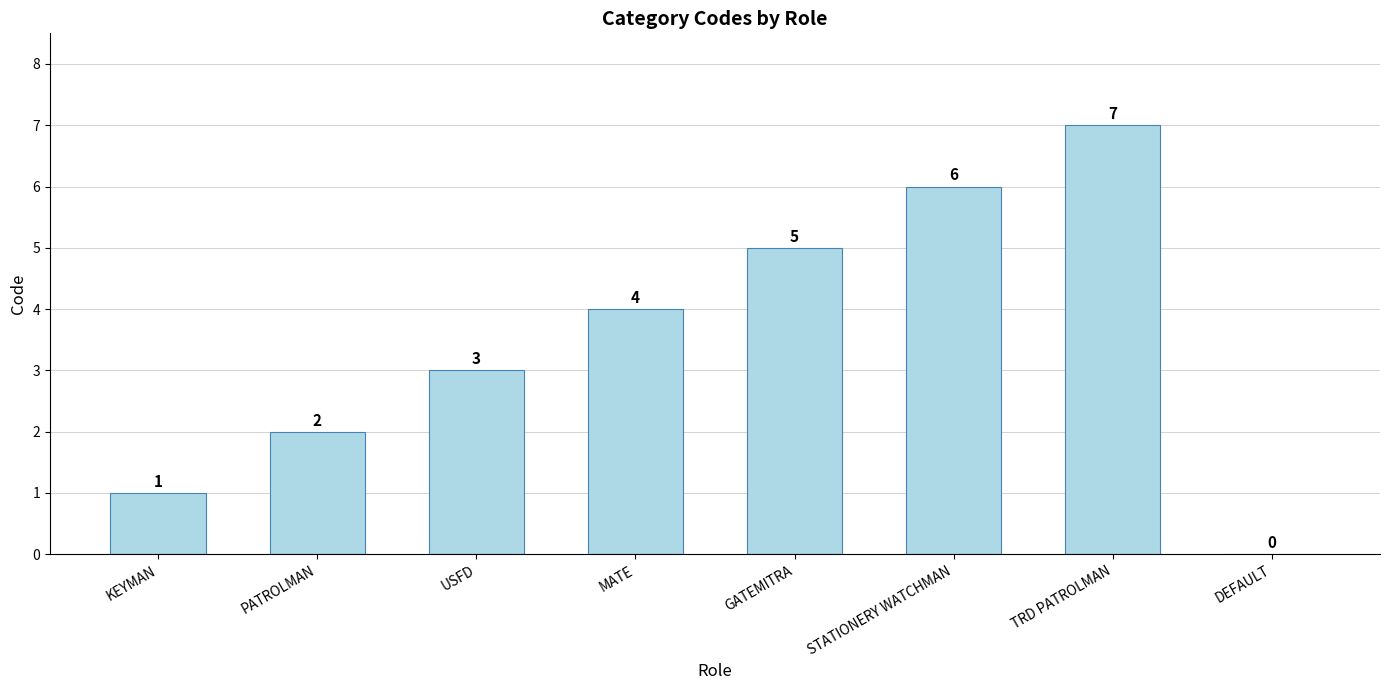

How many positive values are there?

7